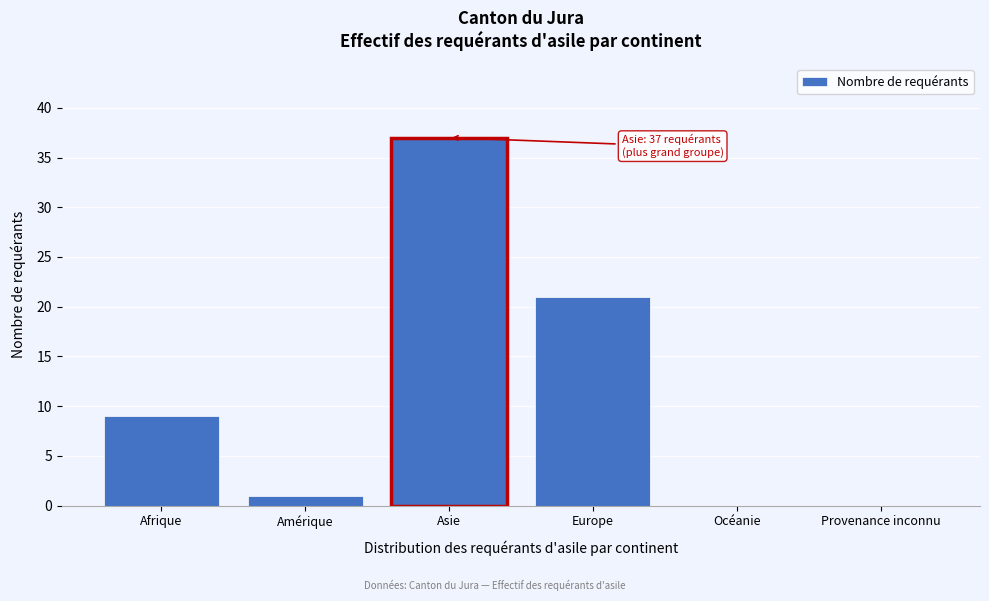

Reading left to right, extract all data points from this chart.

Afrique=9	Amérique=1	Asie=37	Europe=21	Océanie=0	Provenance inconnu=0